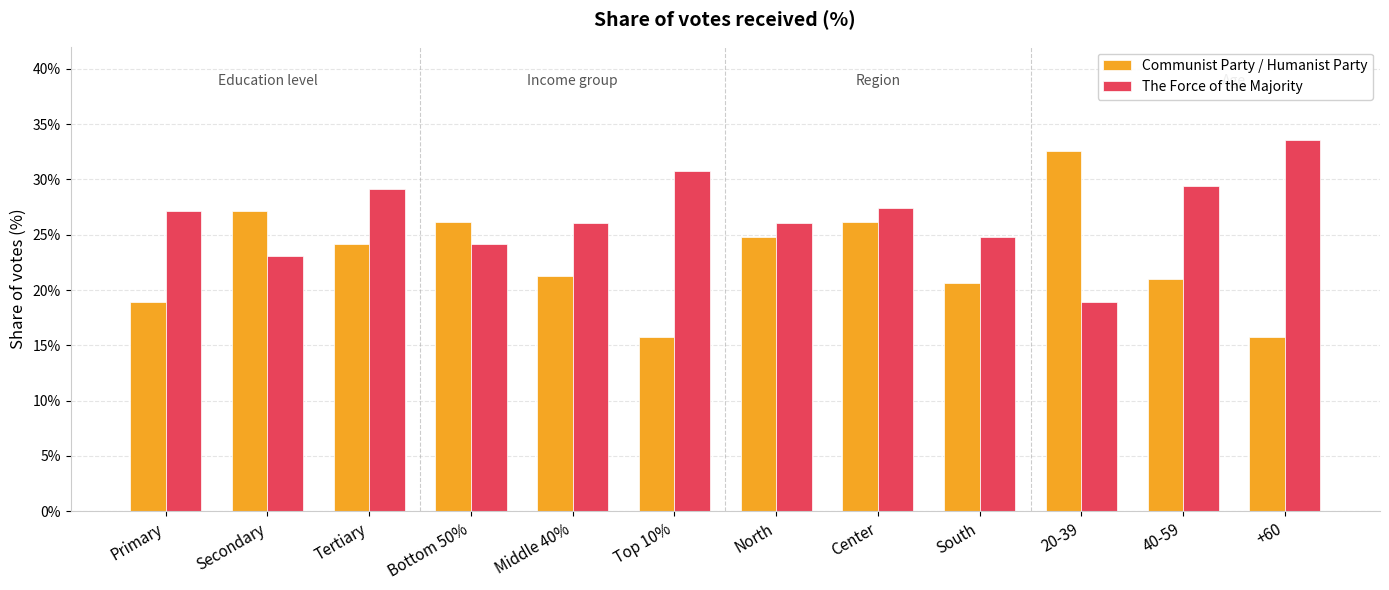

What are all the series names shown in the legend?

Communist Party / Humanist Party, The Force of the Majority